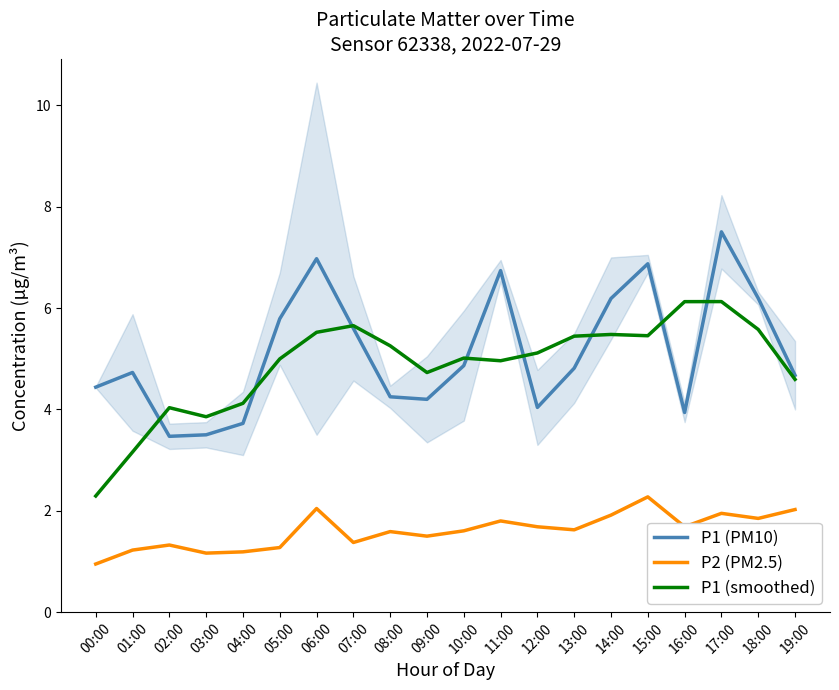

The value of P1 (PM10) at 02:00 is 3.5. True or false?

True